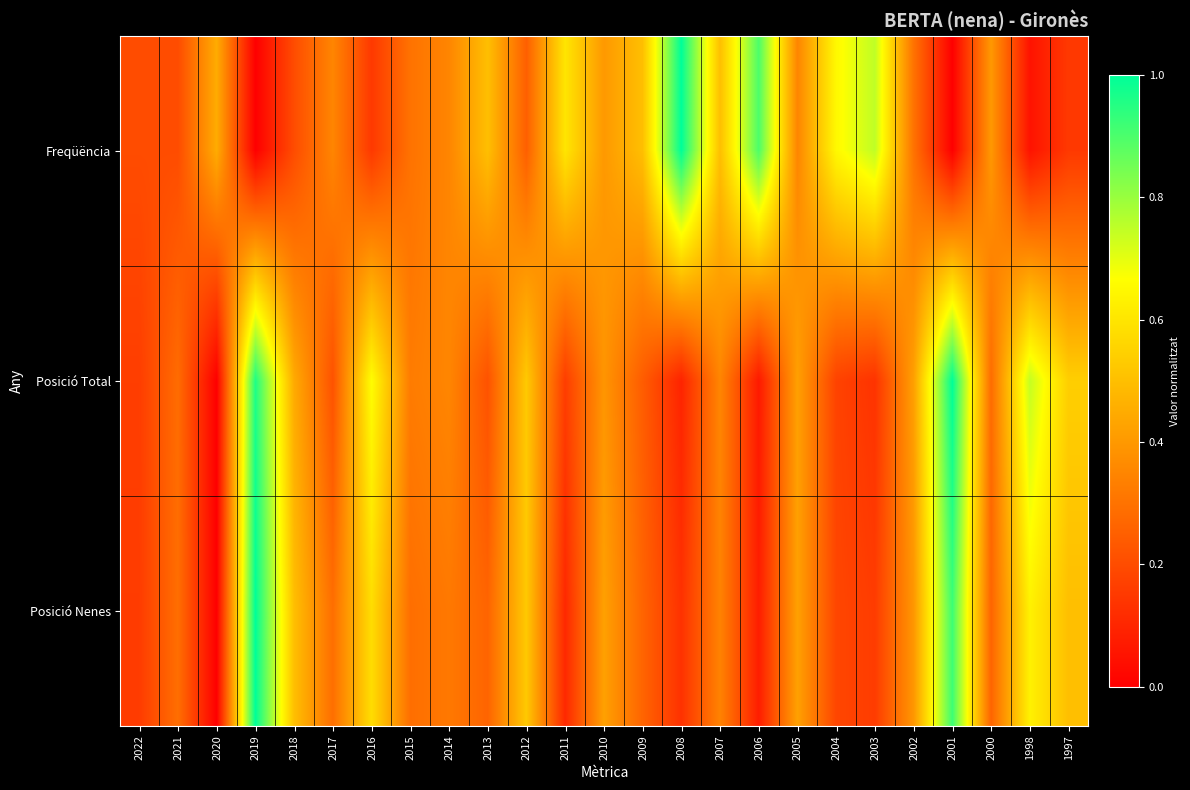

Which category has the highest value across all series?

2008